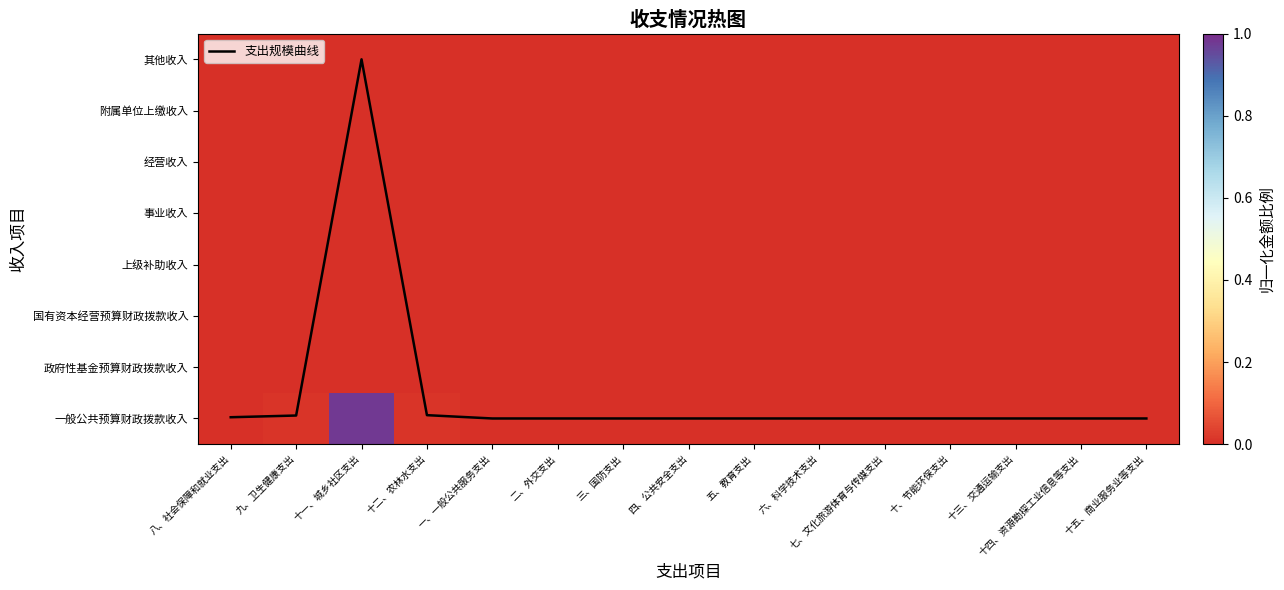

Is the value of 其他收入 at 九、卫生健康支出 greater than the value of 支出规模曲线 at 八、社会保障和就业支出?

No